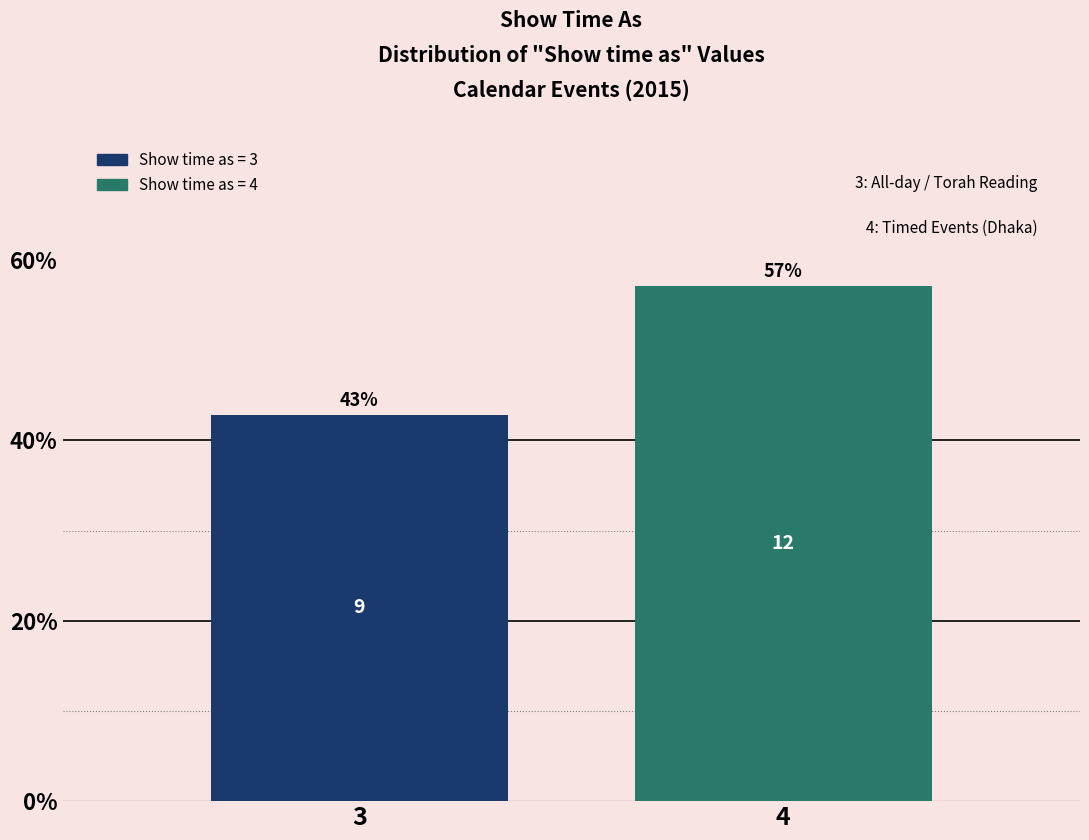

What is the greatest value displayed?

57.1